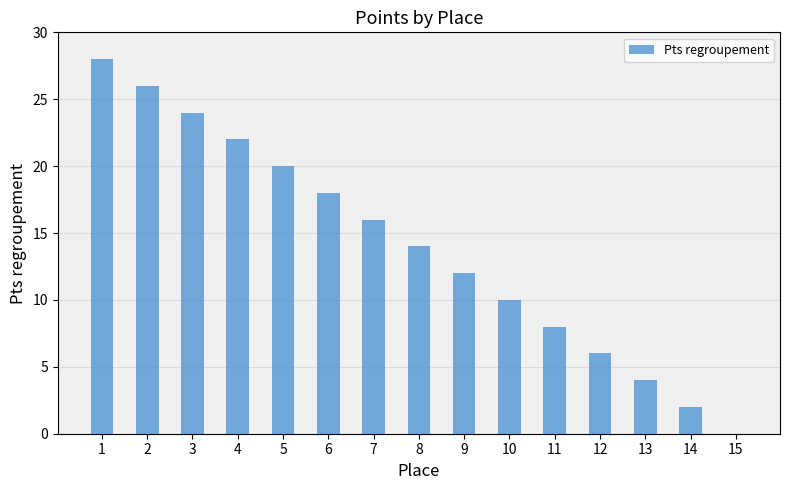

Is it true that the value at 13 is 4?

True